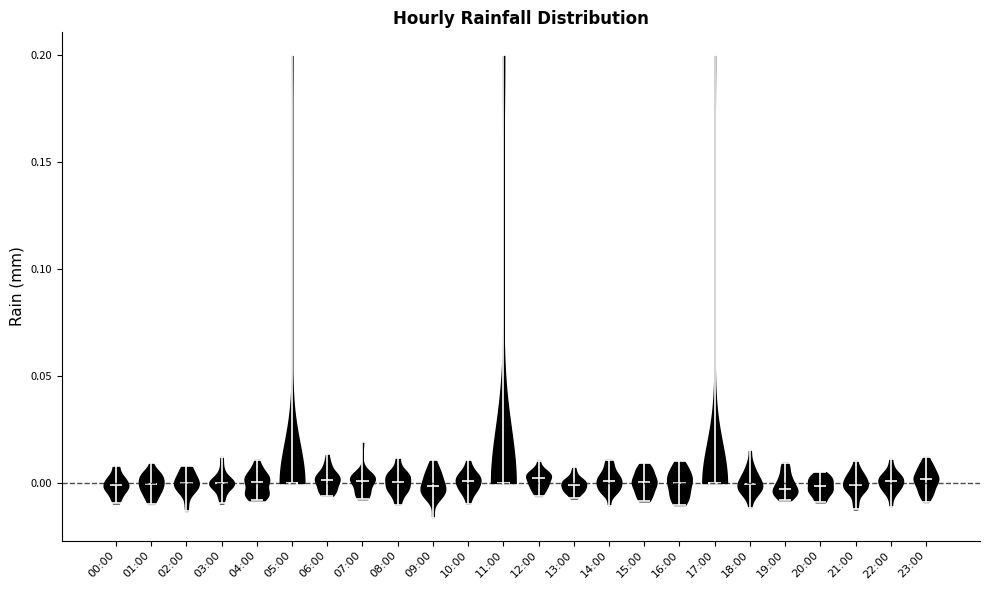

Reading left to right, read every violin against the y-axis: where its median line is, and the lowest and highest points it reaches. The values are not printed on the chart, so give them approximately, as read against the axis.

00:00: median line 0.000, lowest point -0.010, highest point 0.010
01:00: median line 0.000, lowest point -0.010, highest point 0.010
02:00: median line 0.000, lowest point -0.015, highest point 0.010
03:00: median line 0.000, lowest point -0.010, highest point 0.010
04:00: median line 0.000, lowest point -0.010, highest point 0.010
05:00: median line 0.000, lowest point 0.000, highest point 0.200
06:00: median line 0.000, lowest point -0.005, highest point 0.015
07:00: median line 0.000, lowest point -0.010, highest point 0.020
08:00: median line 0.000, lowest point -0.010, highest point 0.010
09:00: median line 0.000, lowest point -0.015, highest point 0.010
10:00: median line 0.000, lowest point -0.010, highest point 0.010
11:00: median line 0.000, lowest point 0.000, highest point 0.200
12:00: median line 0.000, lowest point -0.005, highest point 0.010
13:00: median line 0.000, lowest point -0.005, highest point 0.005
14:00: median line 0.000, lowest point -0.010, highest point 0.010
15:00: median line 0.000, lowest point -0.010, highest point 0.010
16:00: median line 0.000, lowest point -0.010, highest point 0.010
17:00: median line 0.000, lowest point 0.000, highest point 0.200
18:00: median line 0.000, lowest point -0.010, highest point 0.015
19:00: median line -0.005, lowest point -0.010, highest point 0.010
20:00: median line 0.000, lowest point -0.010, highest point 0.005
21:00: median line 0.000, lowest point -0.010, highest point 0.010
22:00: median line 0.000, lowest point -0.010, highest point 0.010
23:00: median line 0.000, lowest point -0.010, highest point 0.010